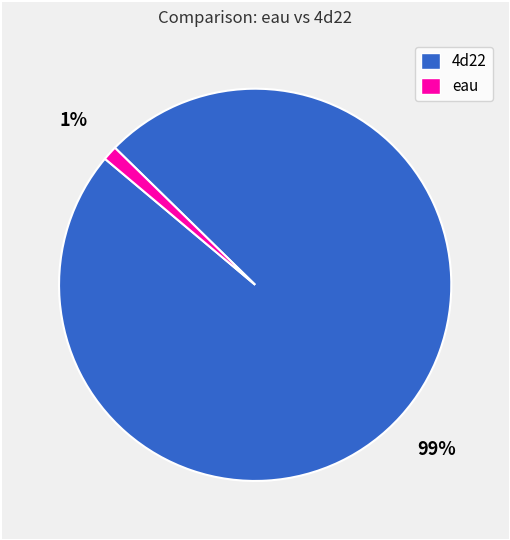

True or false: 4d22 accounts for 99% of the total.

True